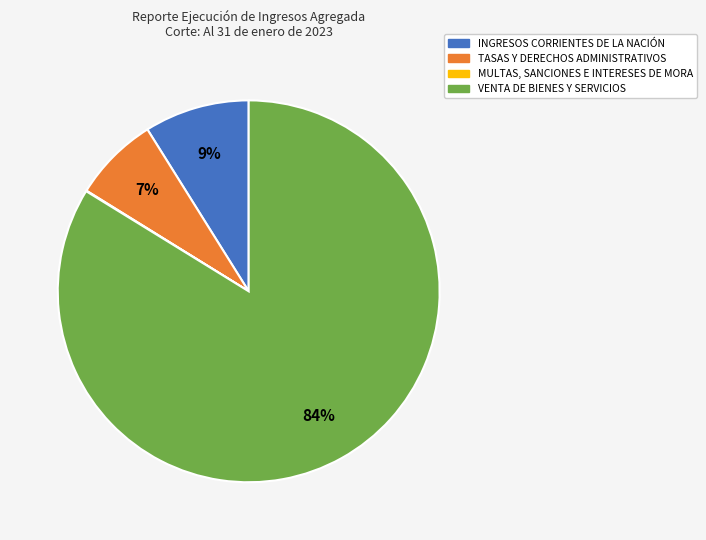

To the nearest percent, what is the difference between the largest and smallest slice percentages?

84%